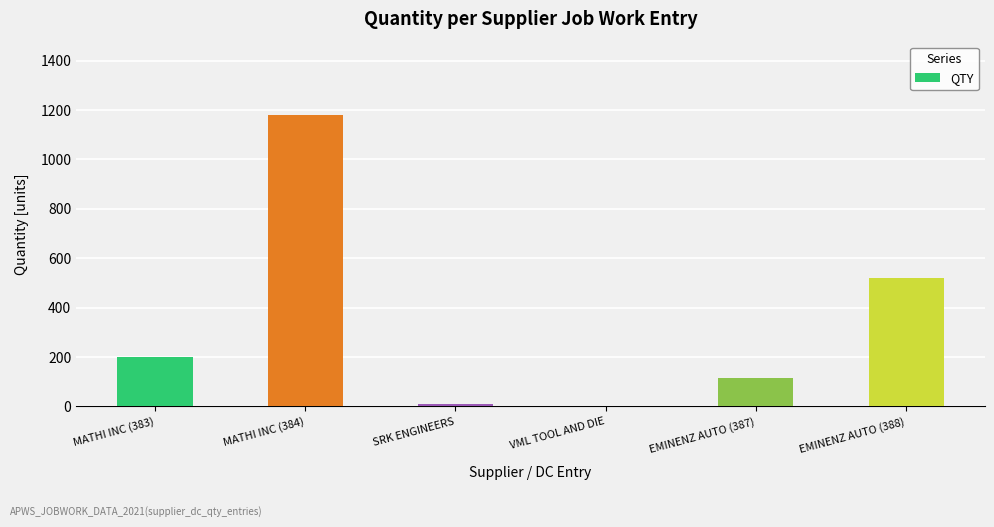

At which label is the value closest to 592?

EMINENZ AUTO (388)